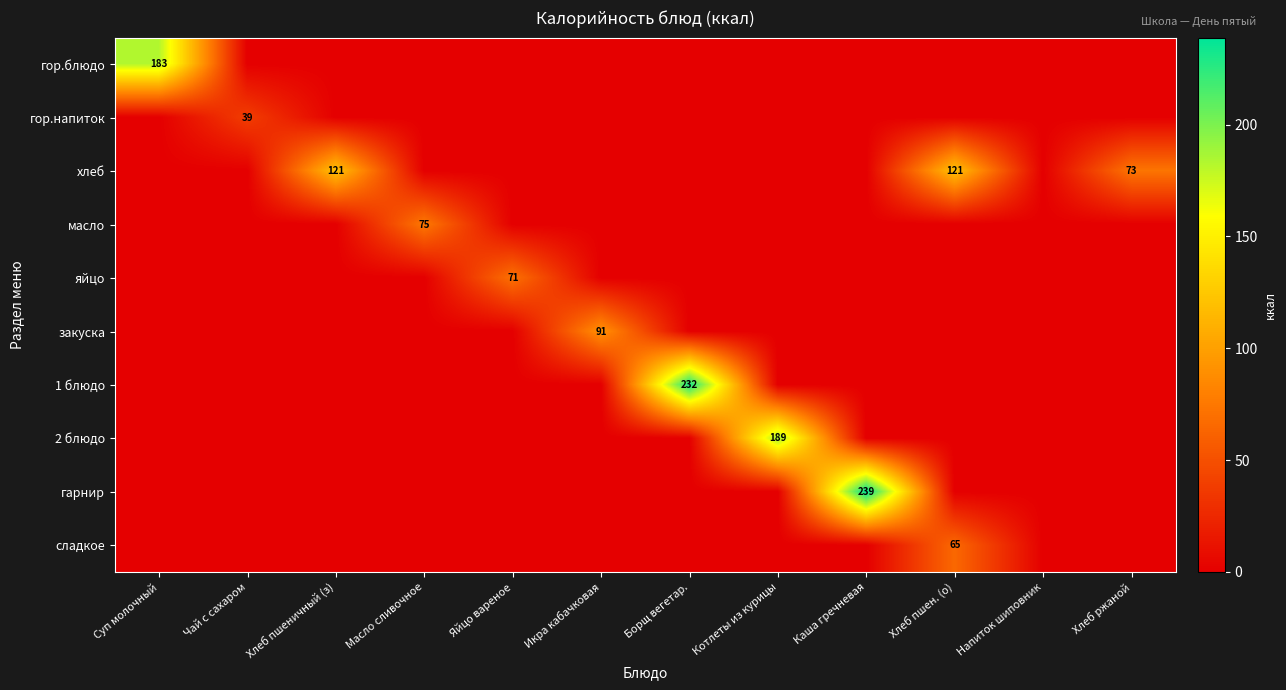

True or false: хлеб has a value of 73 at Хлеб ржаной.

True